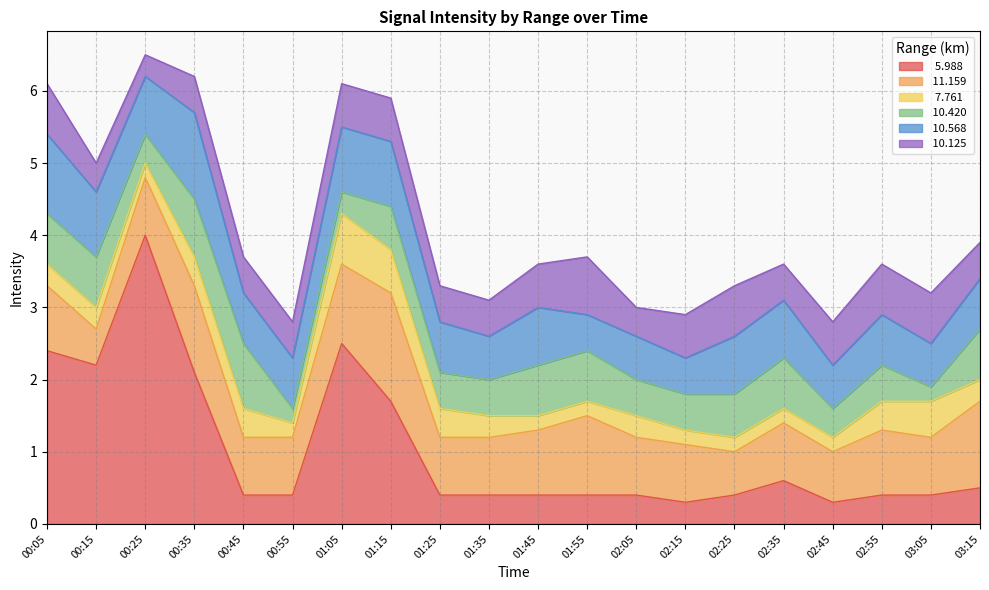

What is the sum of all  11.159 values?

17.8